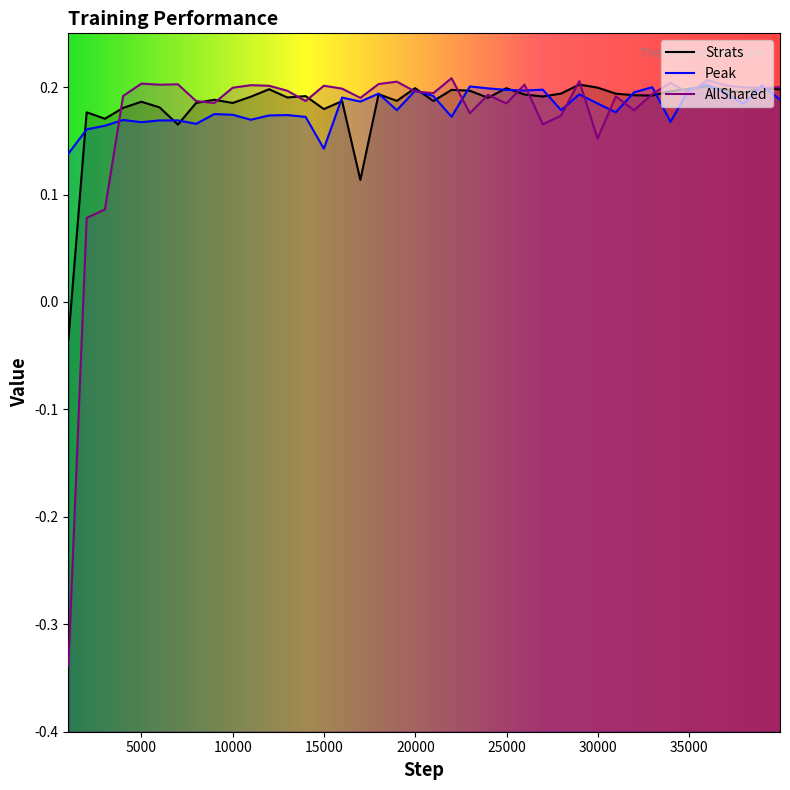

List the series in order of their overall mean, highest first.

Strats, Peak, AllShared